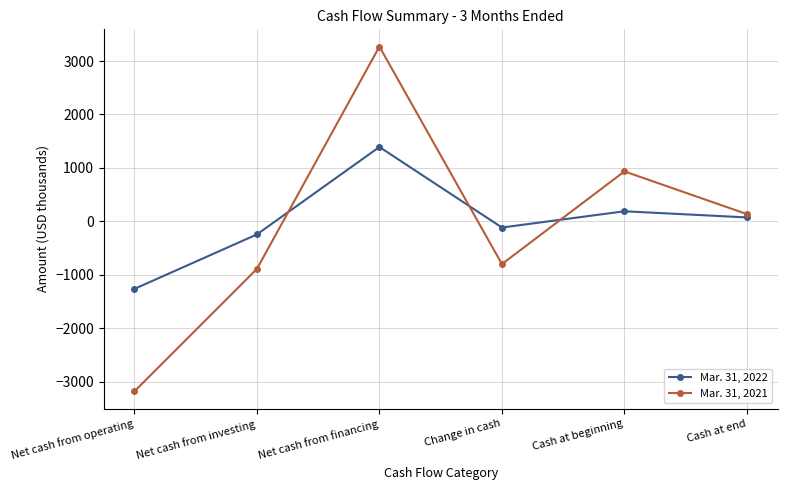

What is the total value across all series at Net cash from operating?

-4443